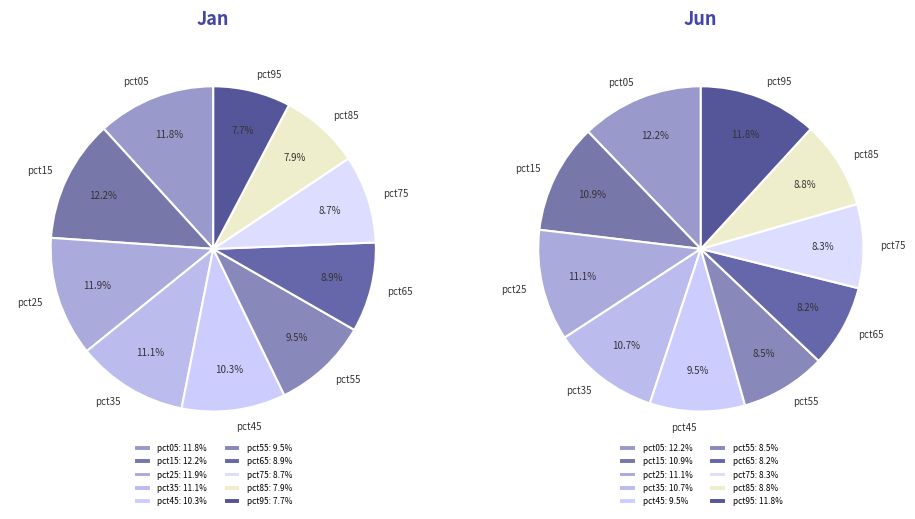

The 9 slice represents 19% of the pie. True or false?

False